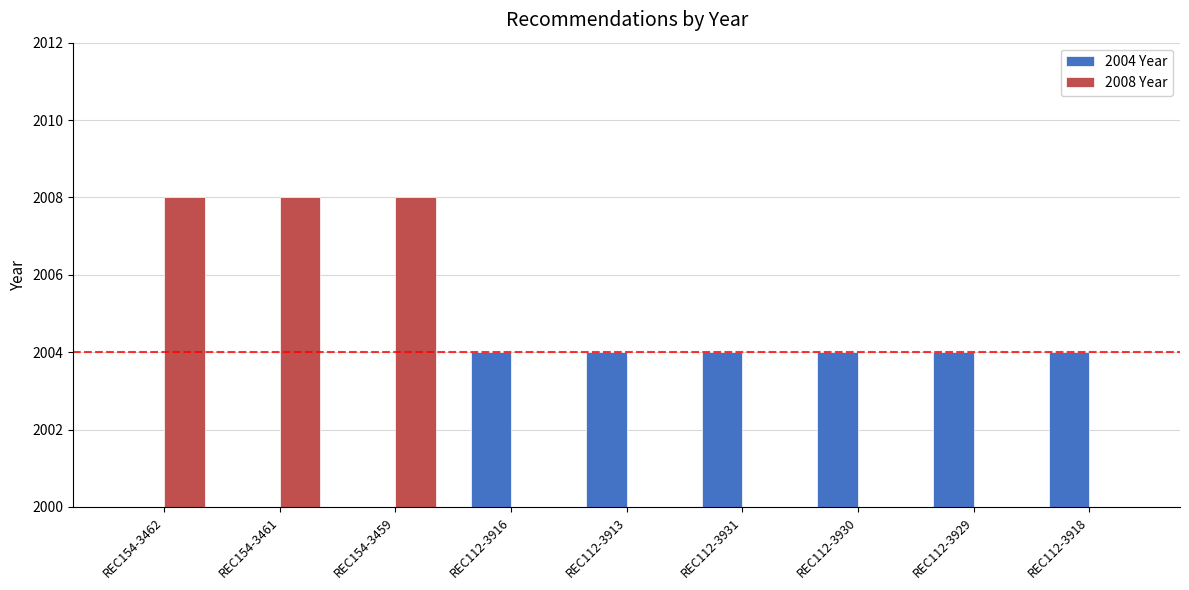

Which has a higher value, REC154-3461 or REC112-3929?

REC154-3461